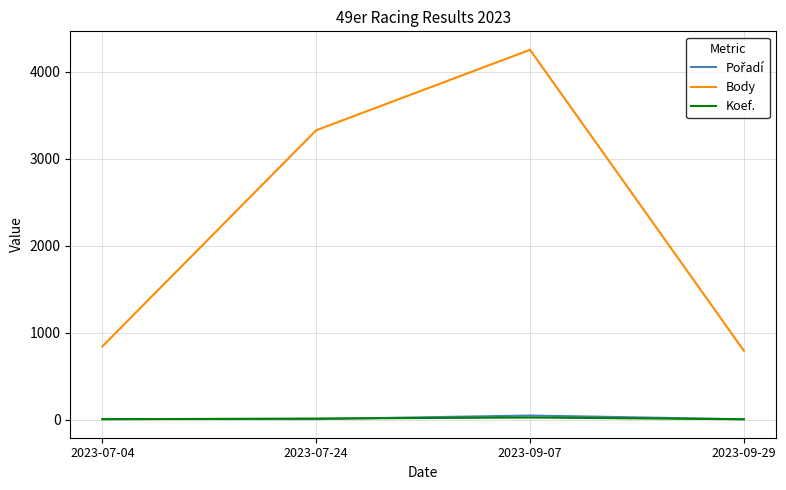

Which label corresponds to the largest value in the chart?

2023-09-07